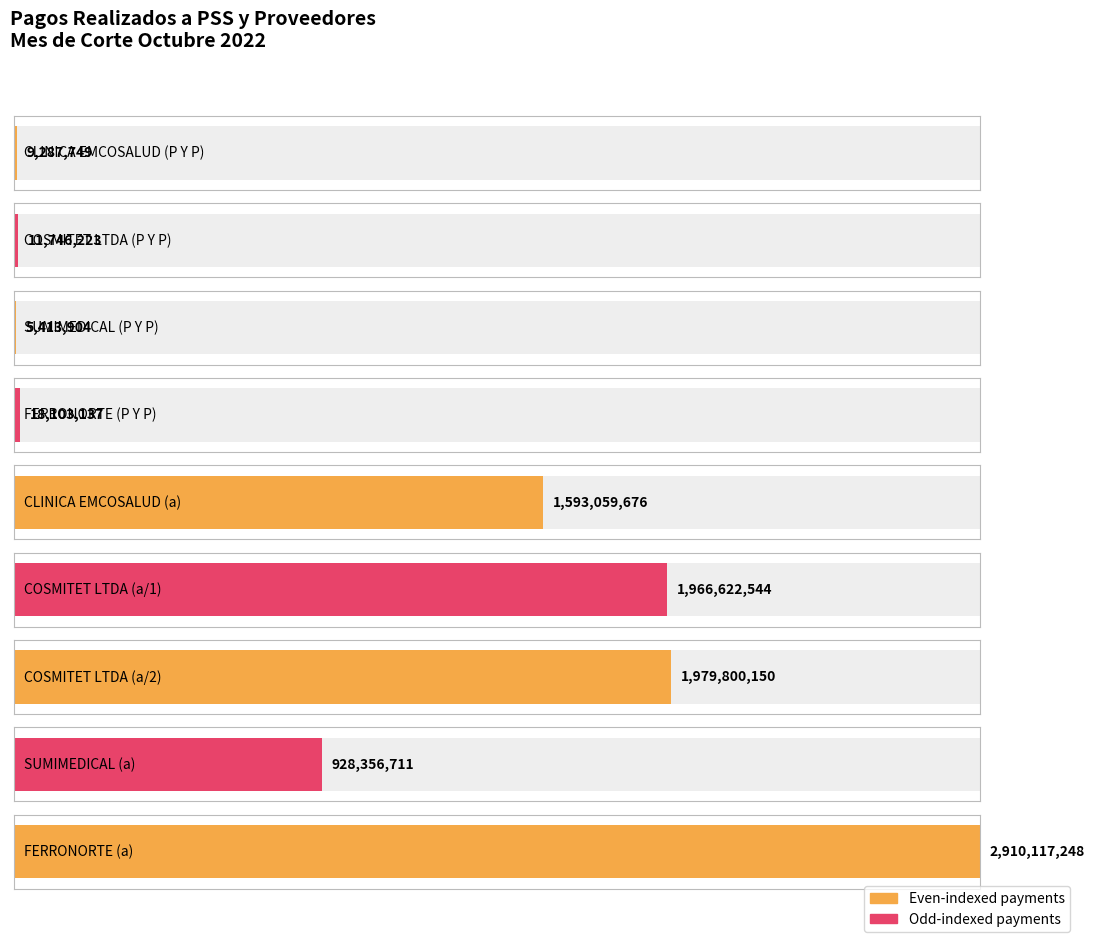

What is the minimum value shown in the chart?

5413904